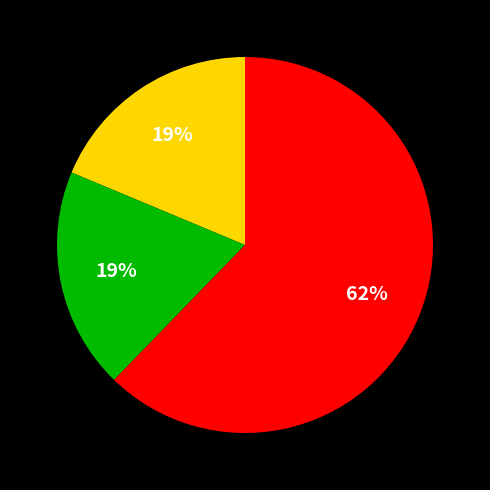

Count the number of slices in the pie.

3